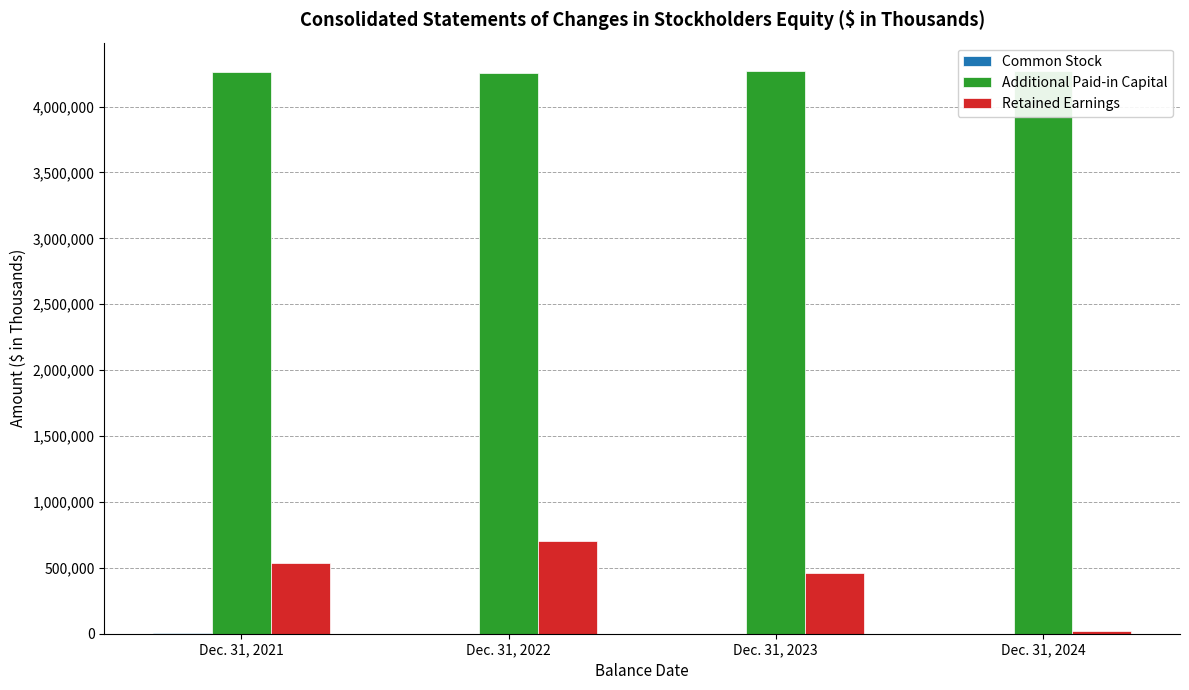

Between Dec. 31, 2022 and Dec. 31, 2024, which series saw the biggest shift?

Retained Earnings